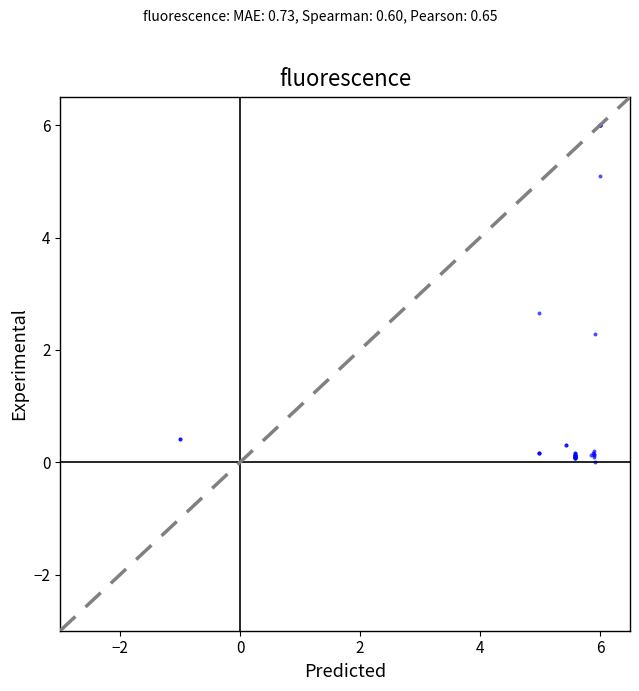

What Y value in the scatter plot is closest to 3?

2.7